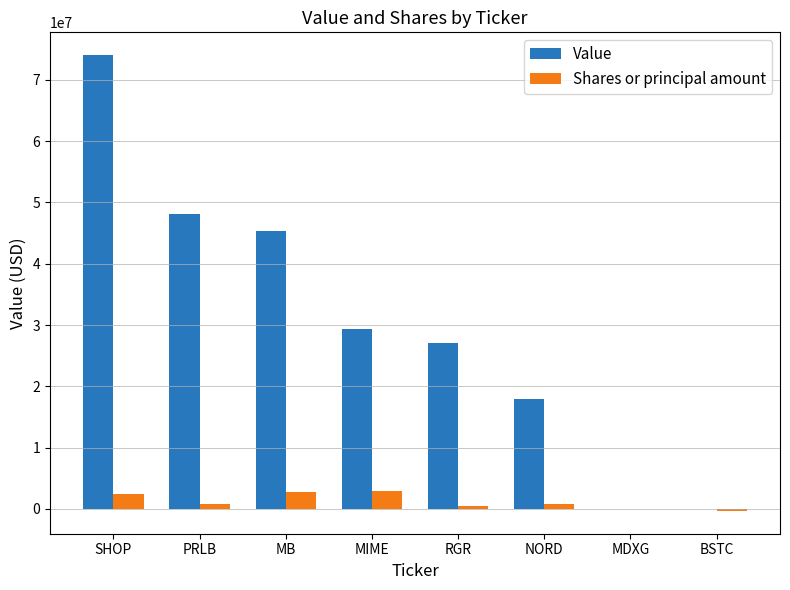

What is the sum of all Value values?

241836000